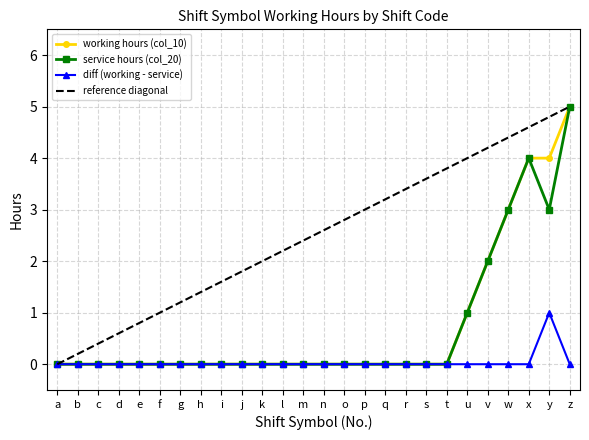

Which category has the highest value in the working hours (col_10) series?

z